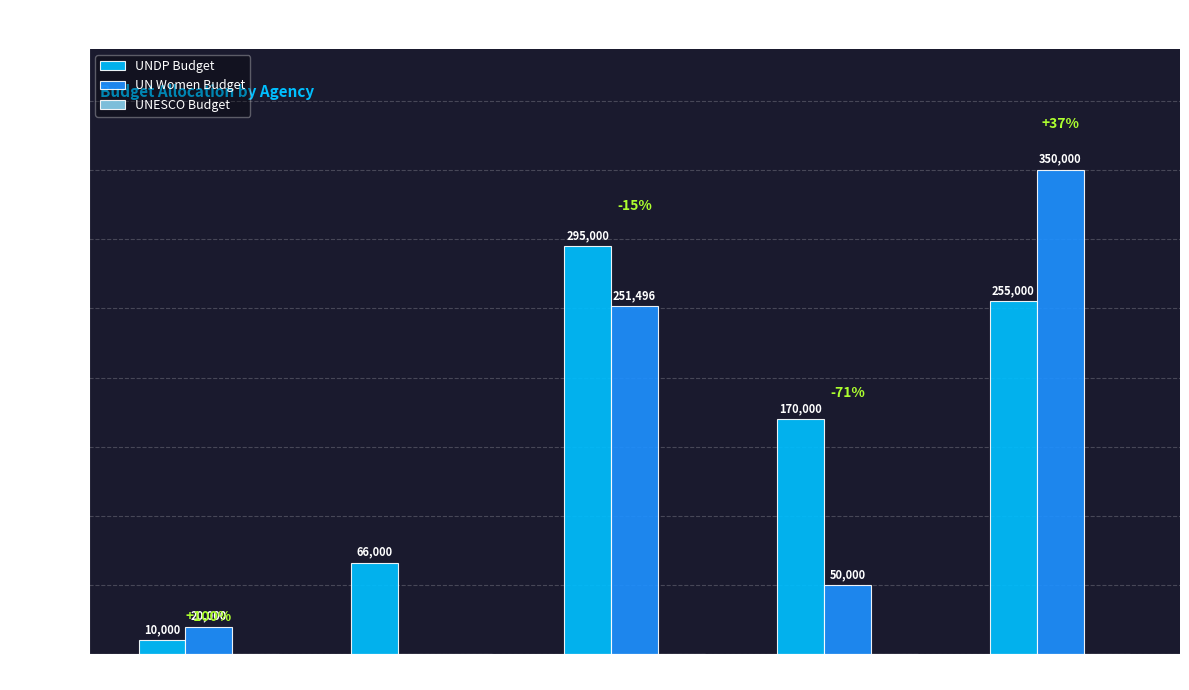

Which series has the widest spread of values?

UN Women Budget